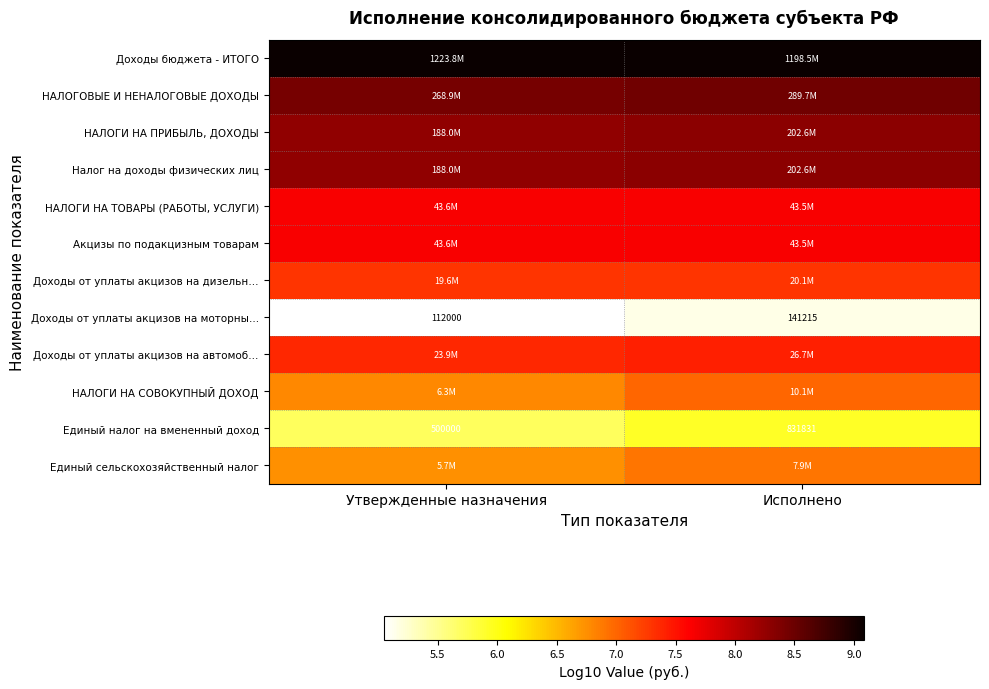

At which label does Доходы от уплаты акцизов на моторны… reach its peak?

Исполнено